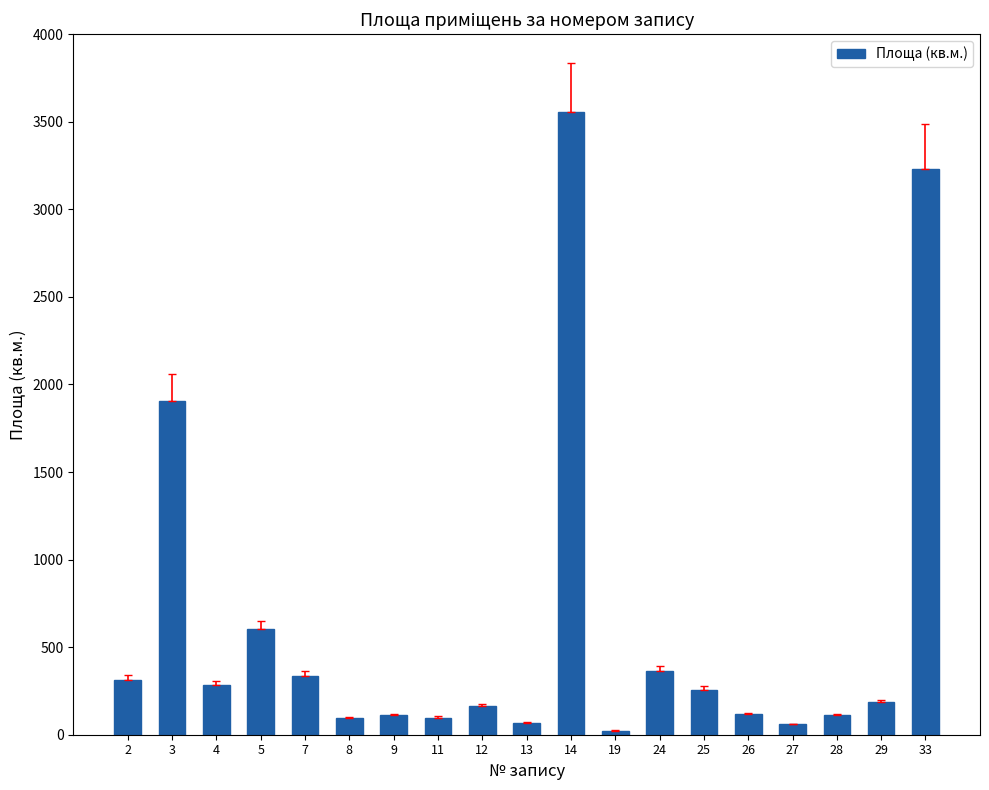

Does the chart contain any negative values?

No